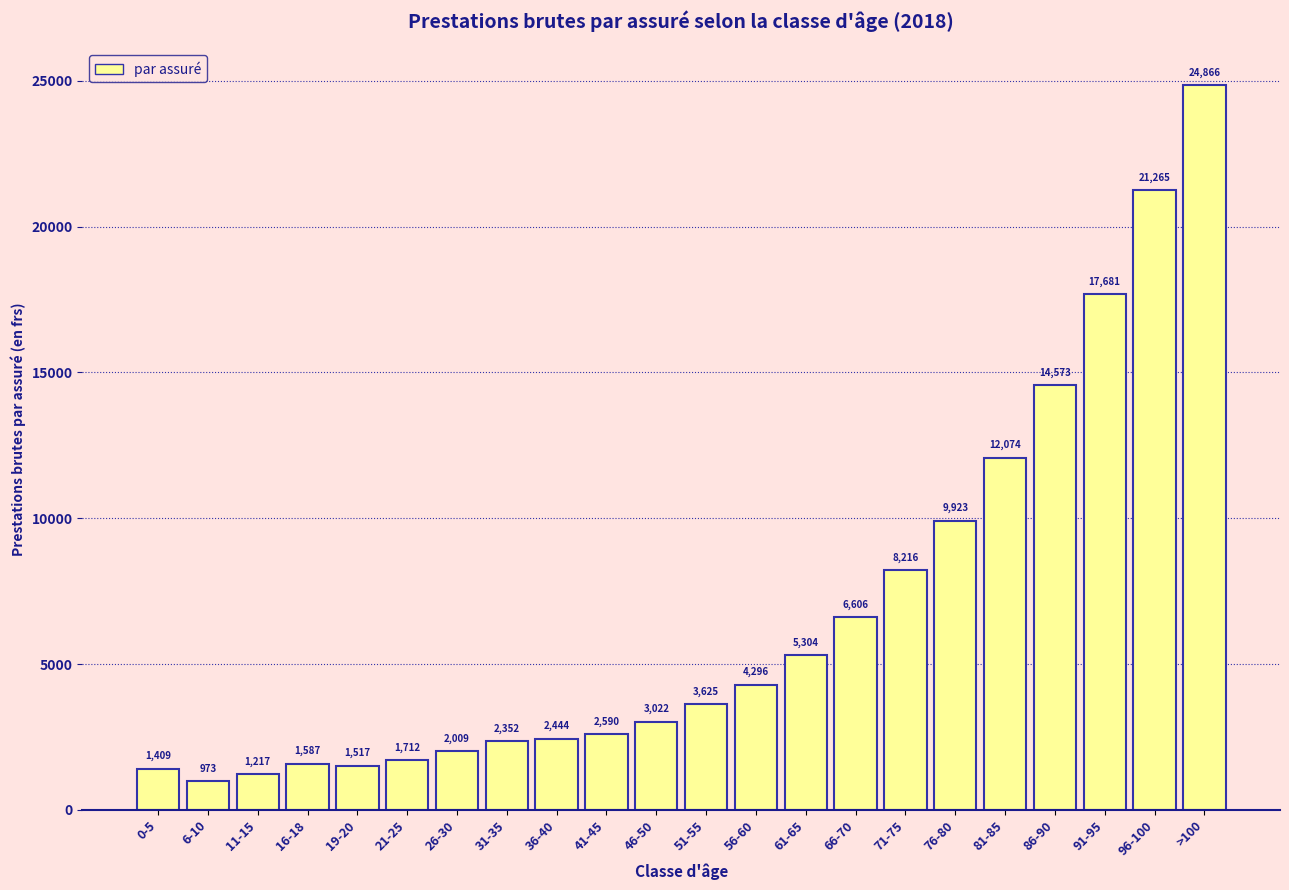

List the labels in order of value, largest first.

>100, 96-100, 91-95, 86-90, 81-85, 76-80, 71-75, 66-70, 61-65, 56-60, 51-55, 46-50, 41-45, 36-40, 31-35, 26-30, 21-25, 16-18, 19-20, 0-5, 11-15, 6-10